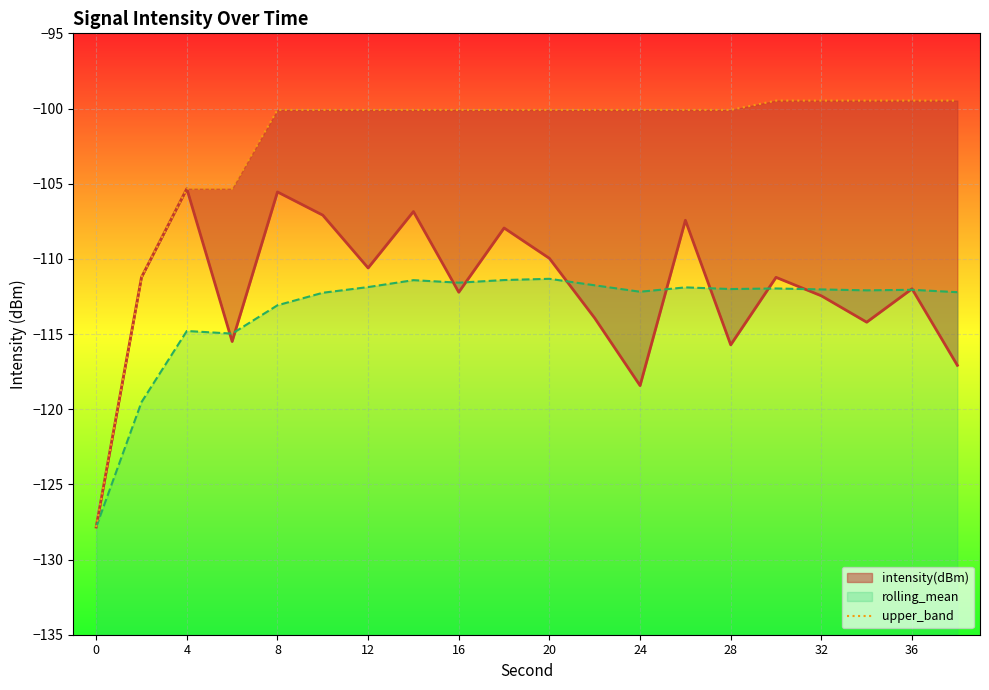

The value of rolling_mean at 24 is -159.9. True or false?

False